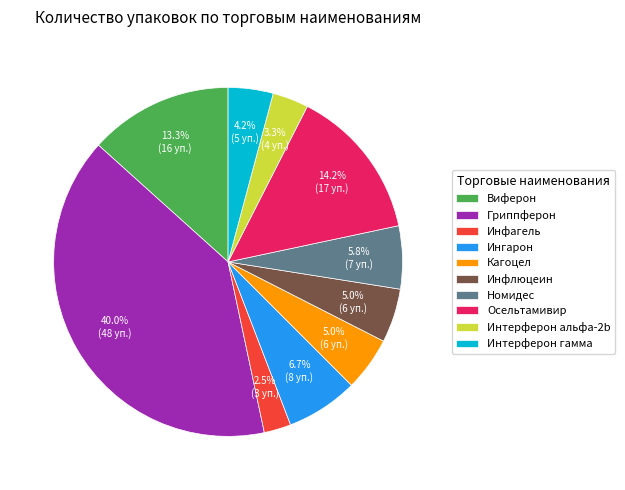

How many slices are in this pie chart?

10